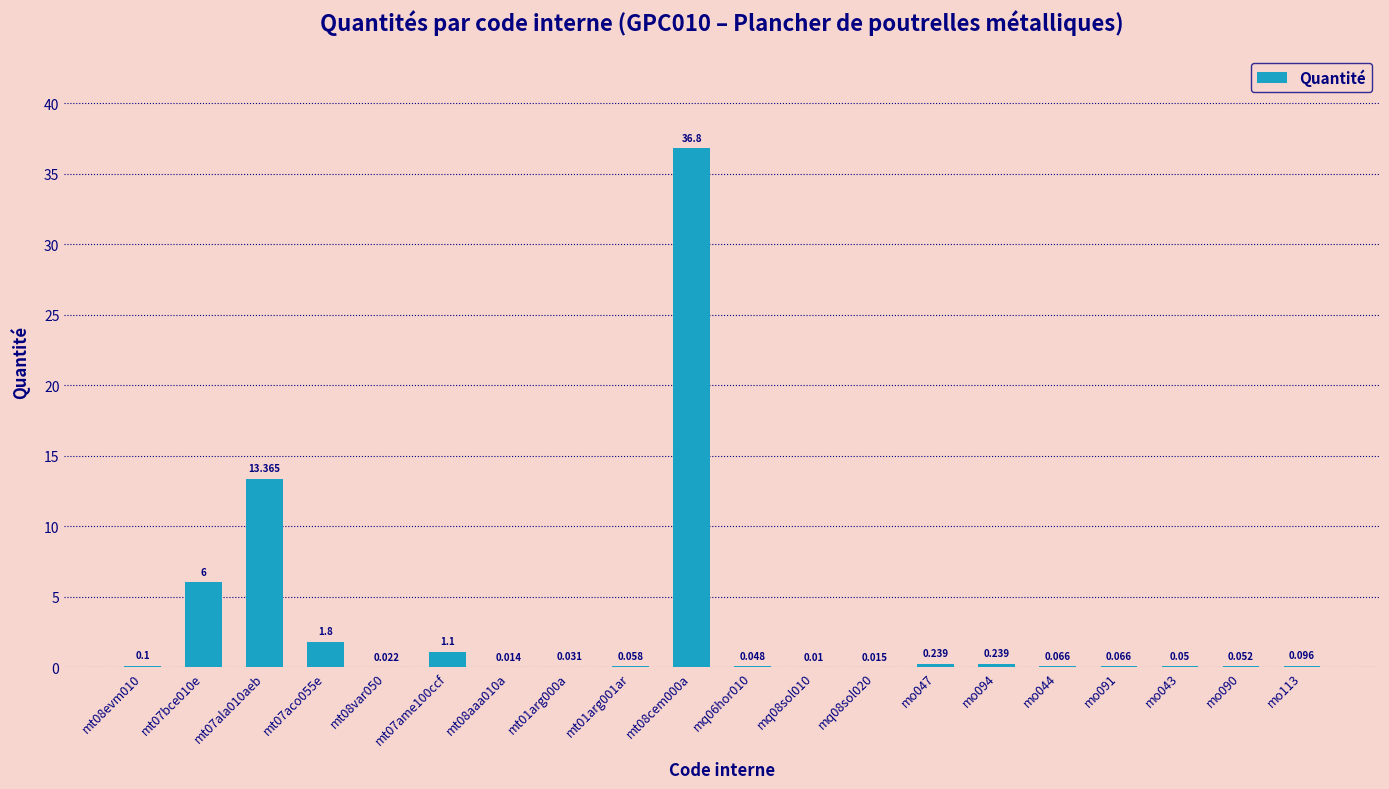

How many distinct data groups are displayed?

1